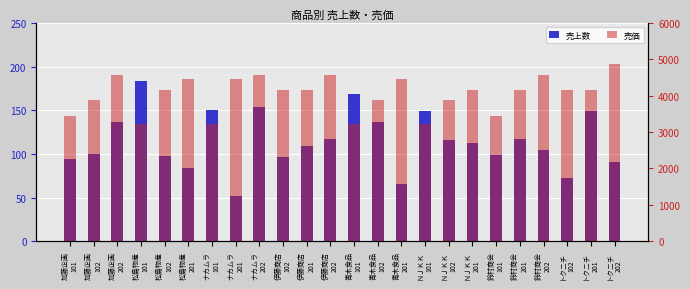

Reading right to left, what are all the values shown in this chart?

売上数: 91	149	72	104	117	99	112	116	149	66	137	169	117	109	97	154	52	150	84	98	183	137	100	94
売価: 4883	4168	4148	4568	4168	3451	4168	3881	3228	4455	3881	3228	4568	4168	4148	4568	4455	3228	4455	4148	3228	4568	3881	3451